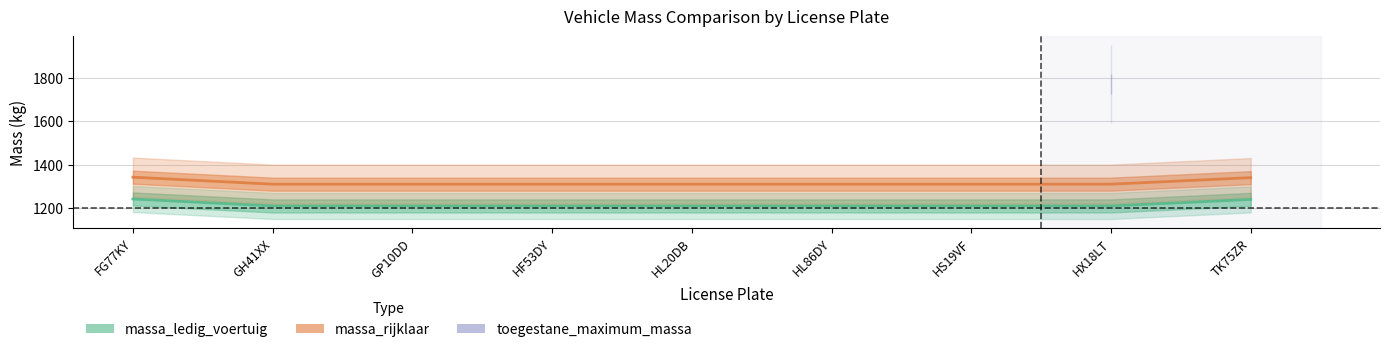

What is the total value across all series at TK75ZR?

2580